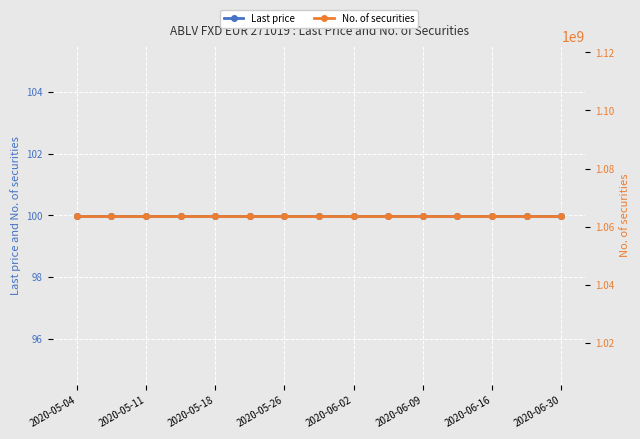

True or false: Last price has more than 1 points higher than both neighbors.

False